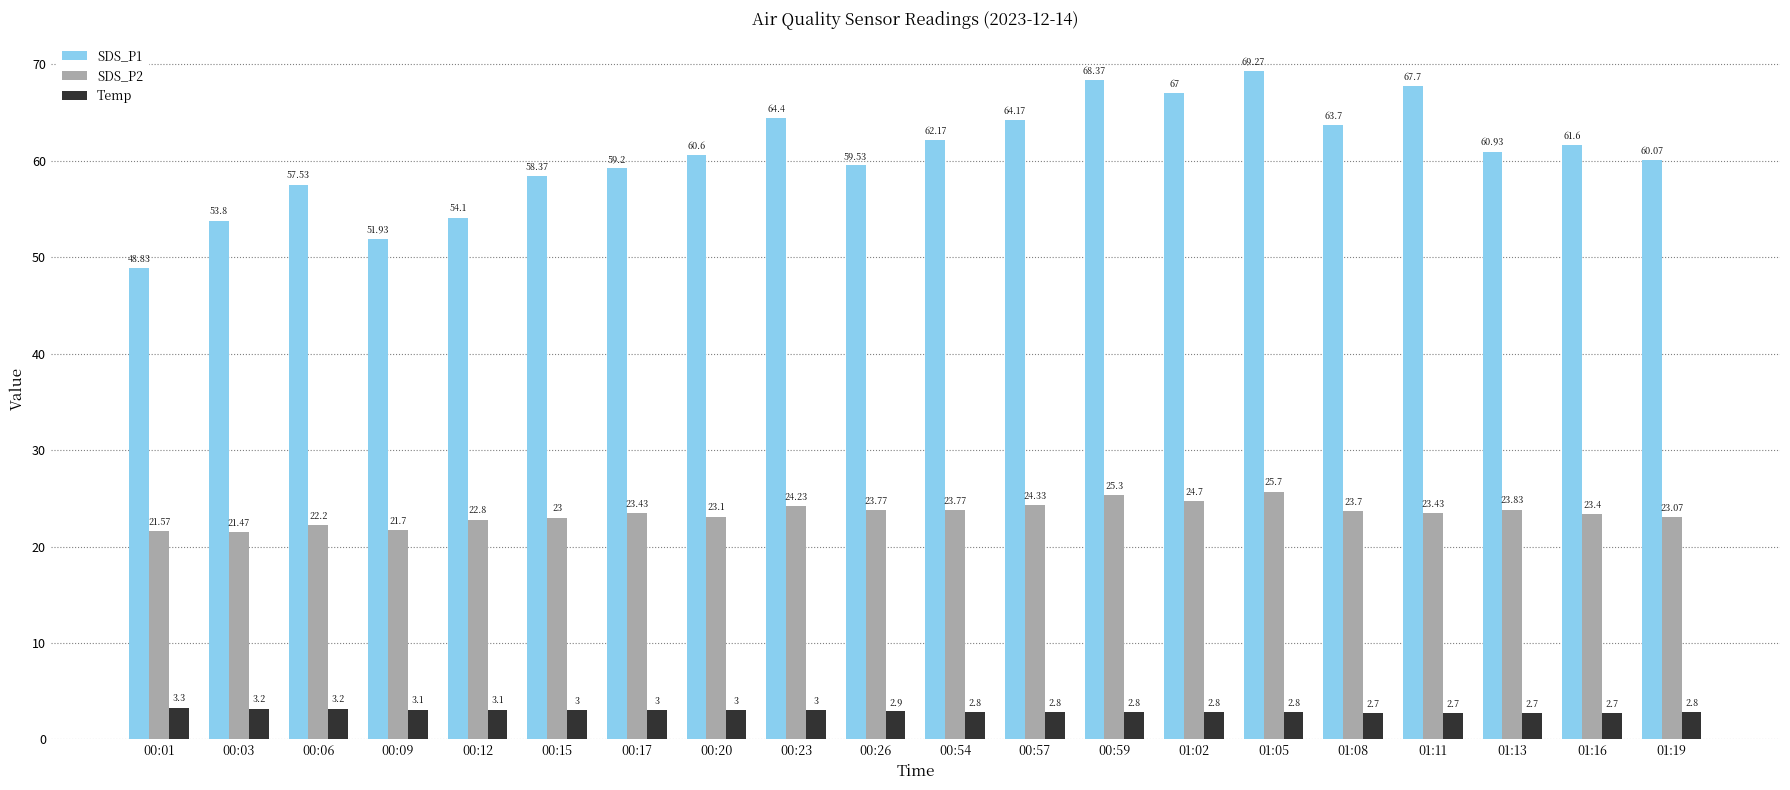

What is the maximum value shown in the chart?

69.3